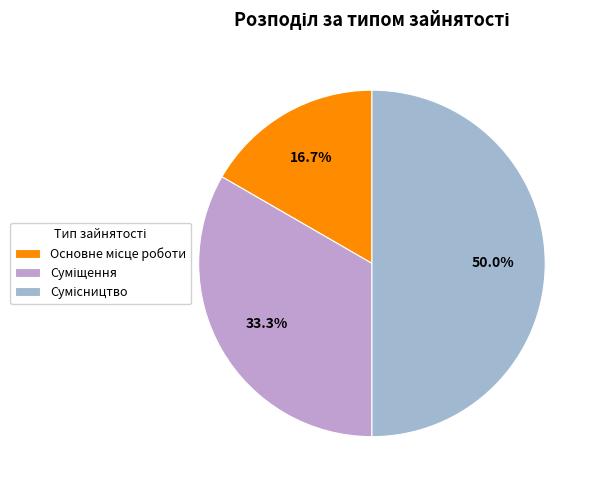

How many segments does this pie chart have?

3